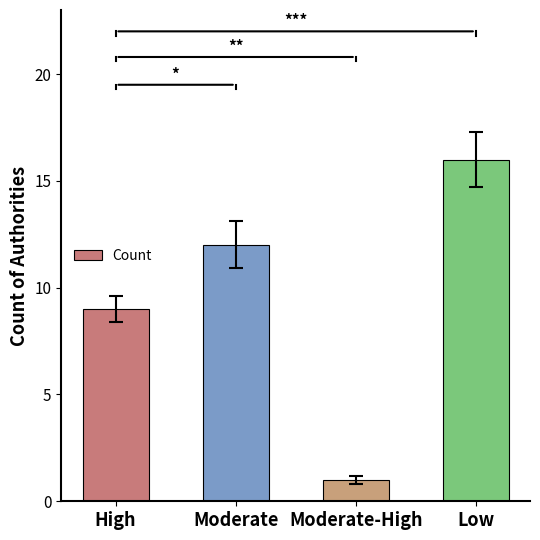

How many bars are there in total?

4